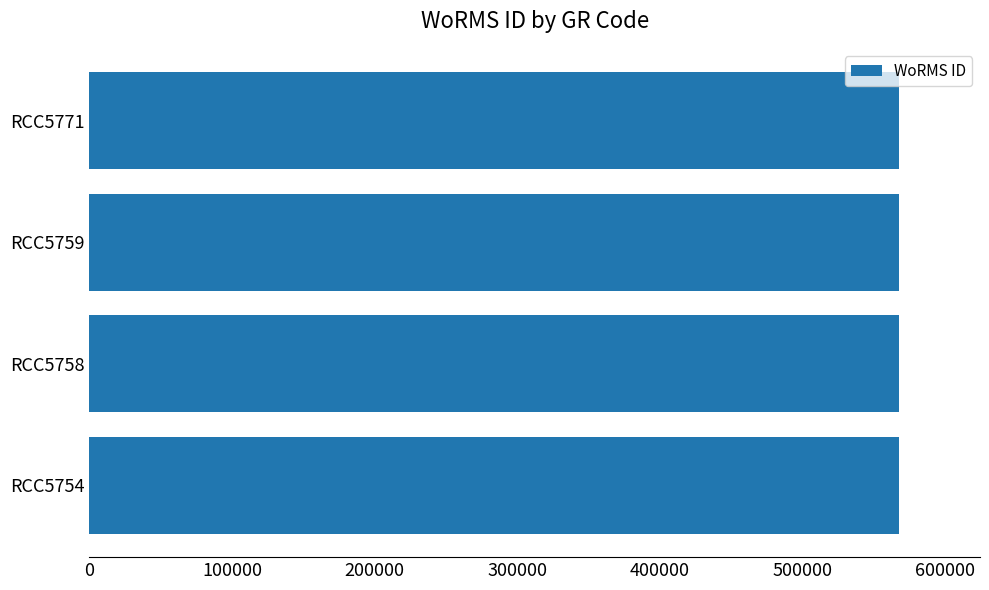

How many series are shown in this chart?

1